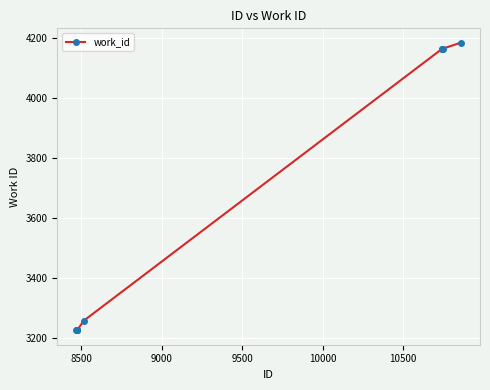

What is the sum of all values?

36074